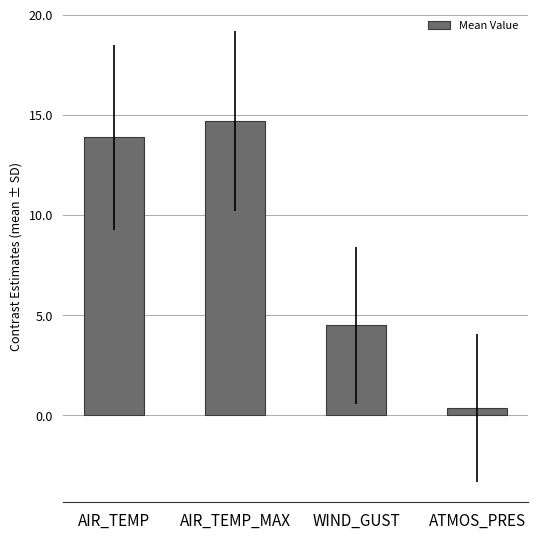

Which label corresponds to the largest value in the chart?

AIR_TEMP_MAX